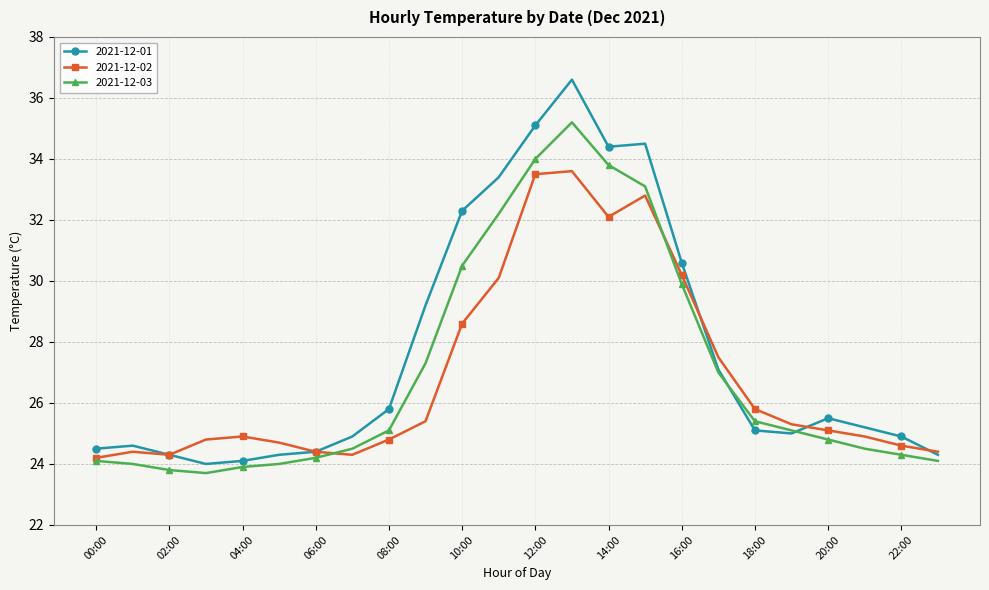

List the series in order of their peak value, lowest first.

2021-12-02, 2021-12-03, 2021-12-01